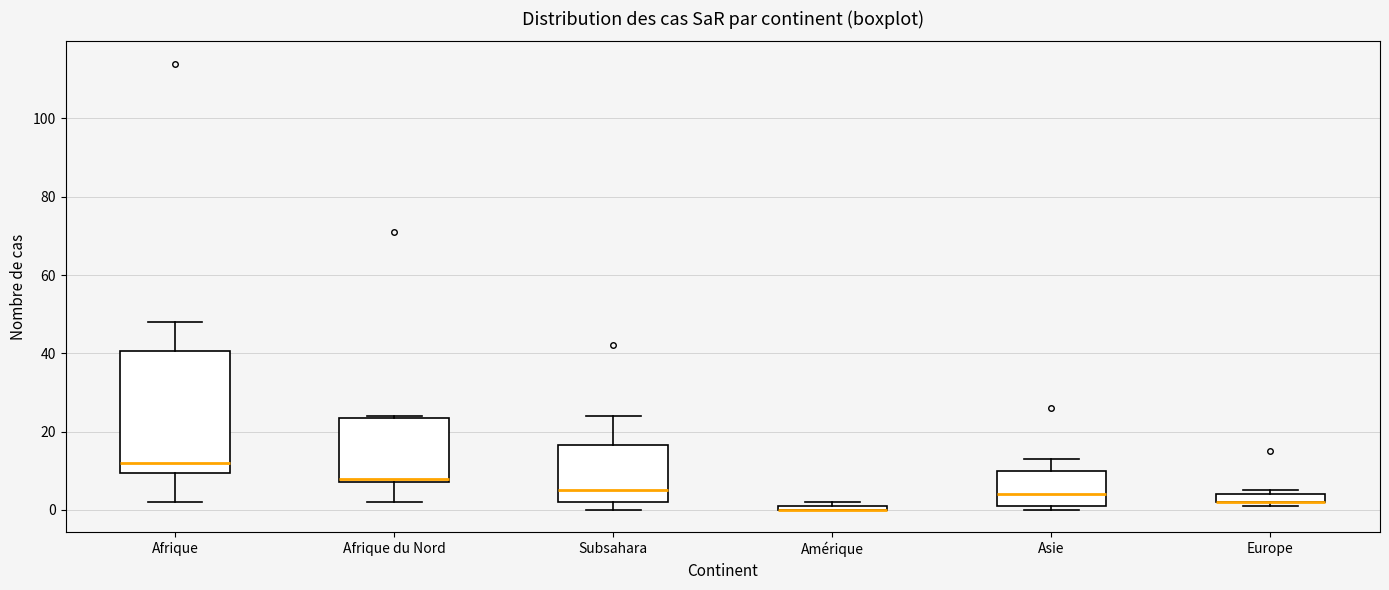

Where is the lower edge of the box for Asie on the y-axis? The values are not printed on the chart, so give them approximately, as read against the axis.

2